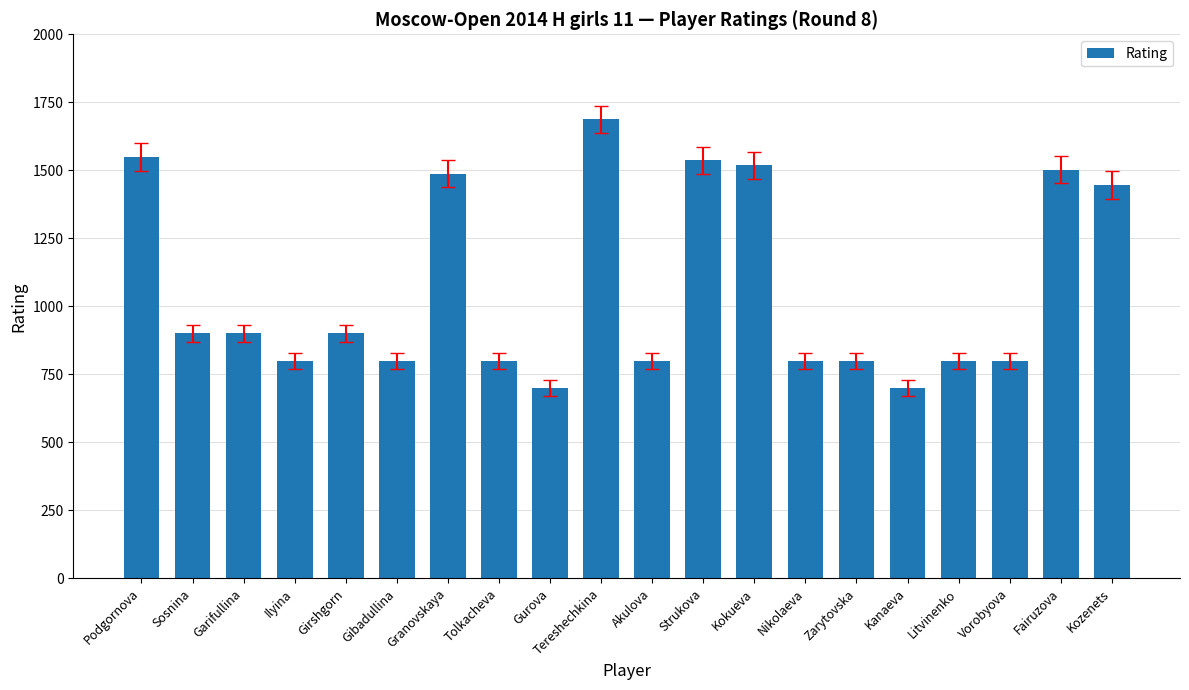

True or false: the data shows 800 at Tolkacheva.

True